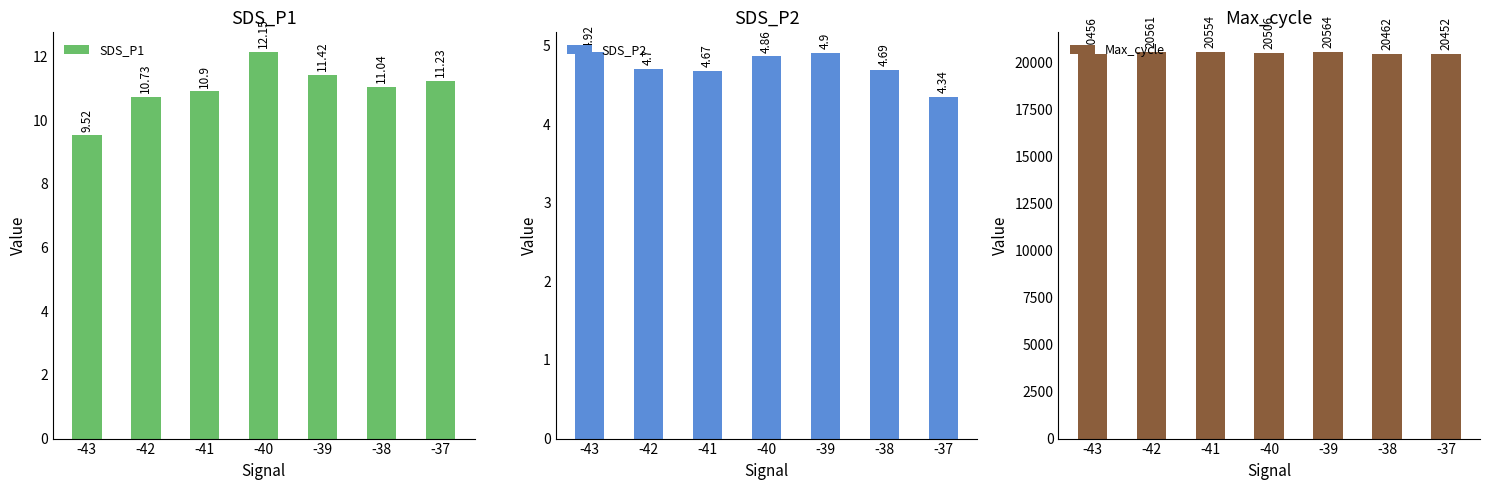

List the labels in order of Max_cycle value, smallest first.

-37, -43, -38, -40, -41, -42, -39